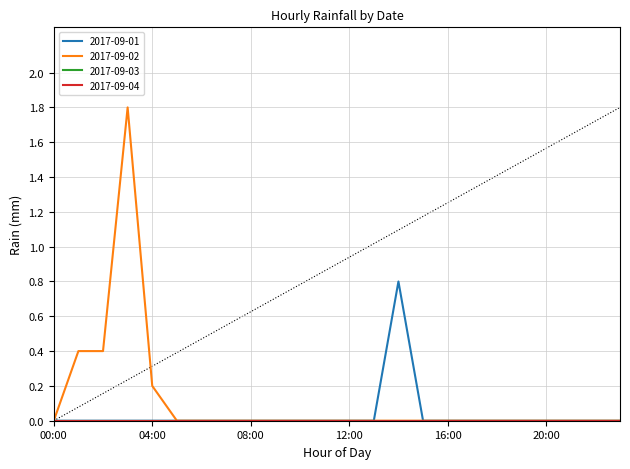

The value of 2017-09-01 at 13:00 is 0.0. True or false?

True